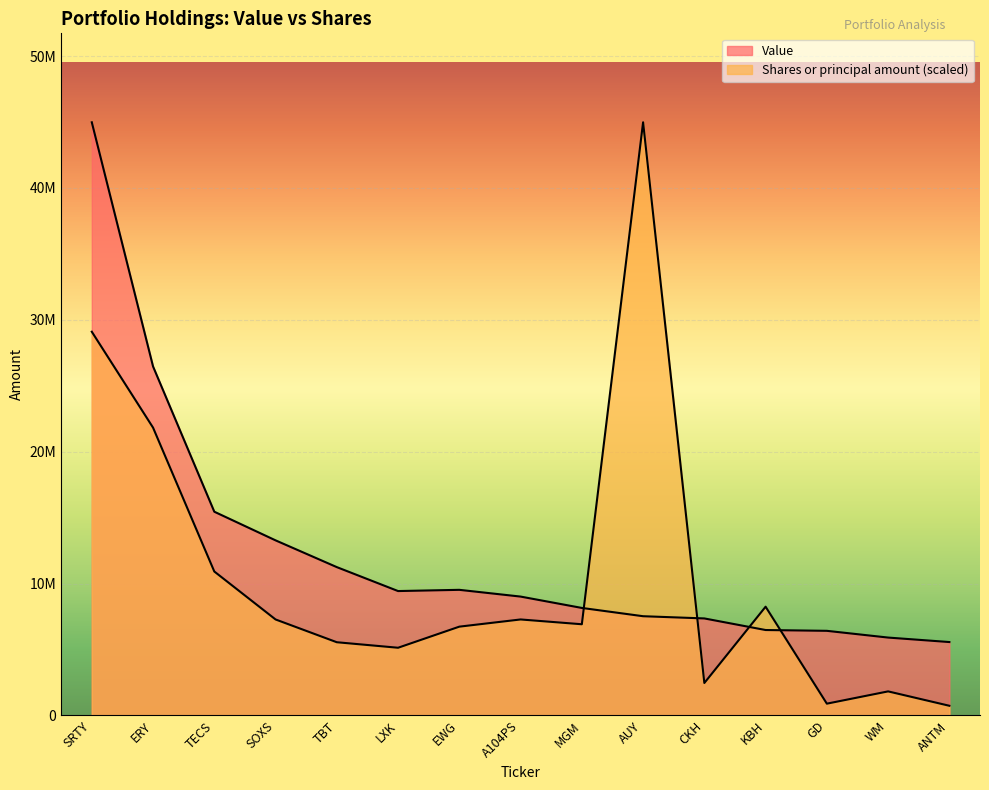

What is the sum of the Value values at A104PS and EWG?

18528000.0